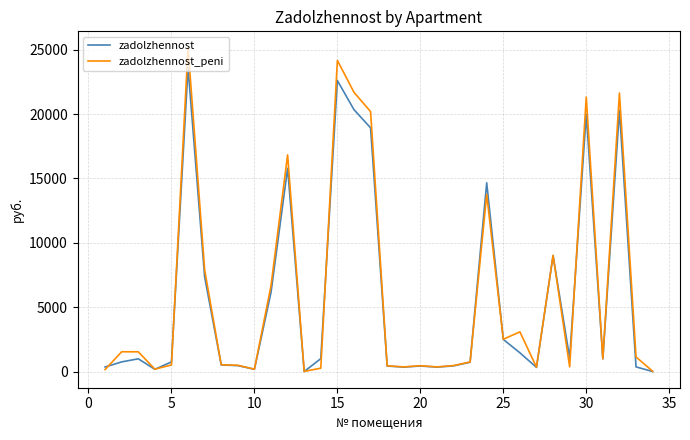

Rank the series by their maximum value, from lowest to highest.

zadolzhennost, zadolzhennost_peni